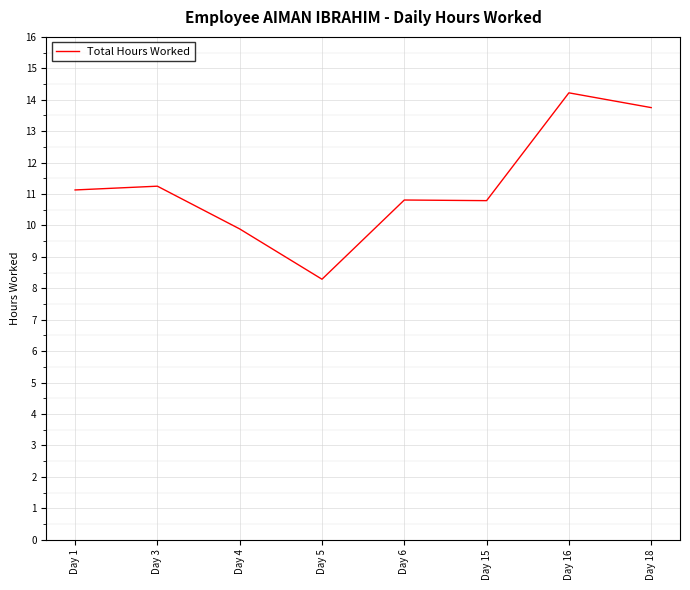

At which category does the data reach its first local valley?

Day 5